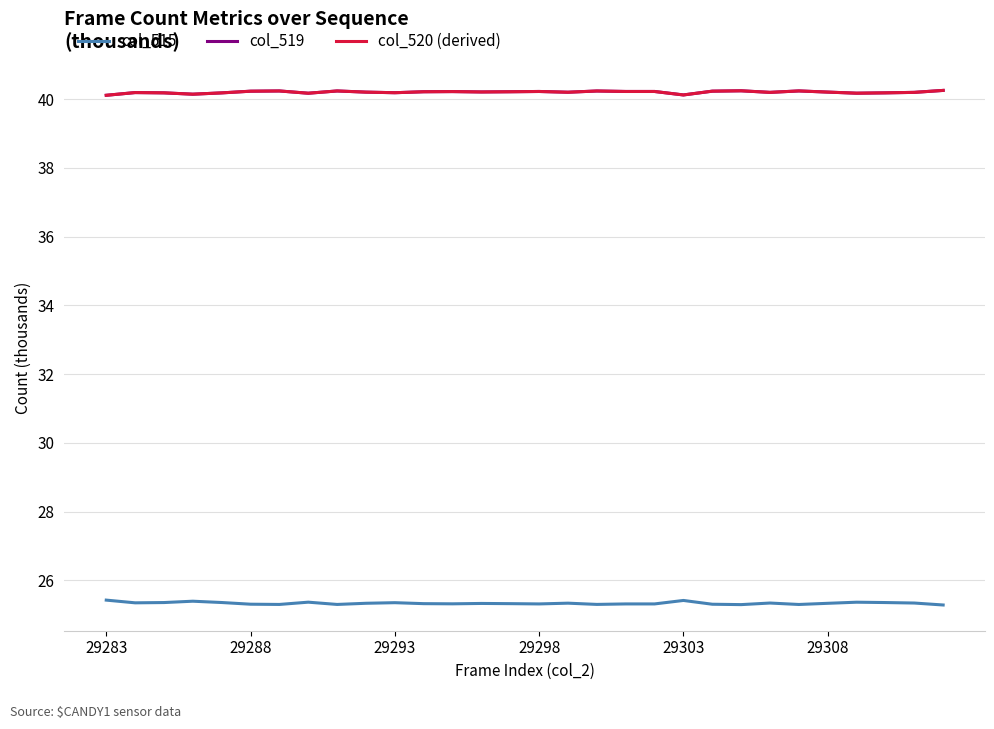

Which series has the largest range (max minus min)?

col_519